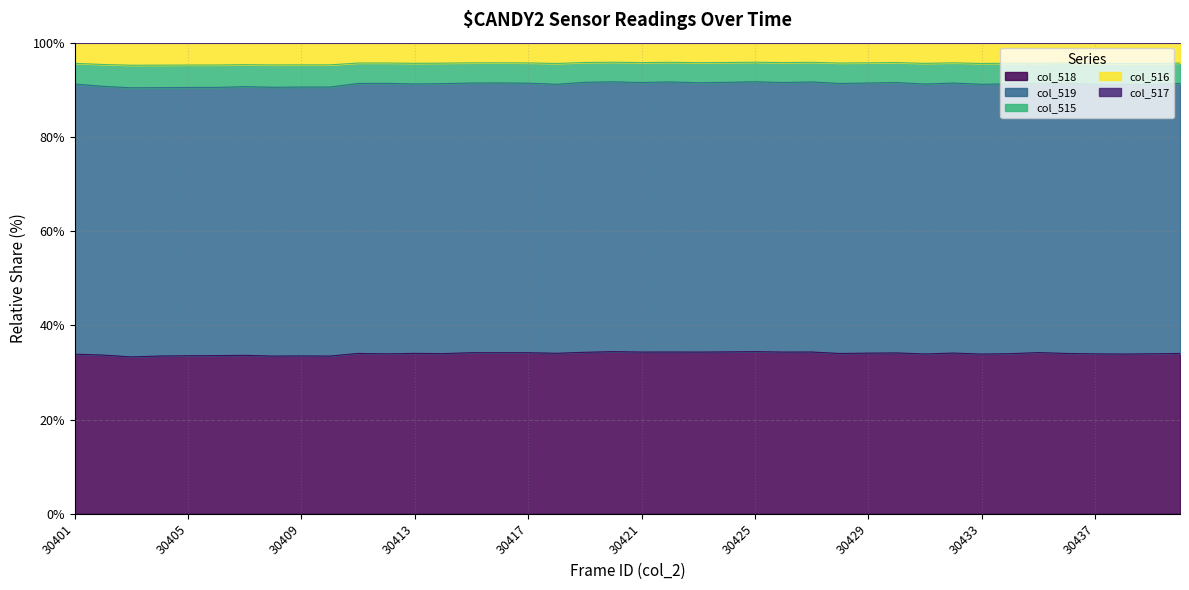

What is the sum of all col_515 values?

3648.1